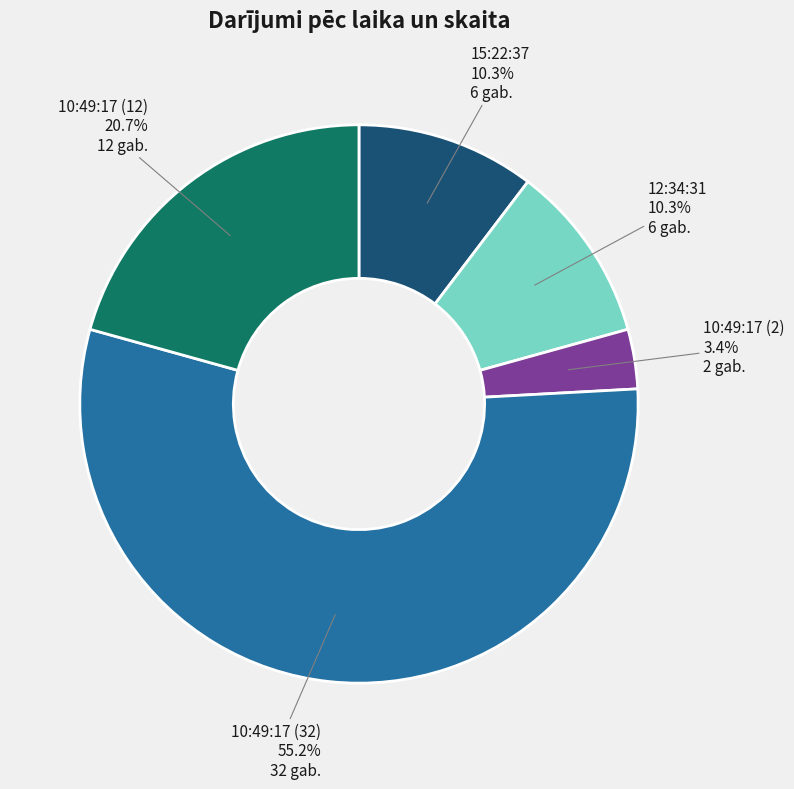

Which has a higher value, 10:49:17 (2) or 12:34:31?

12:34:31